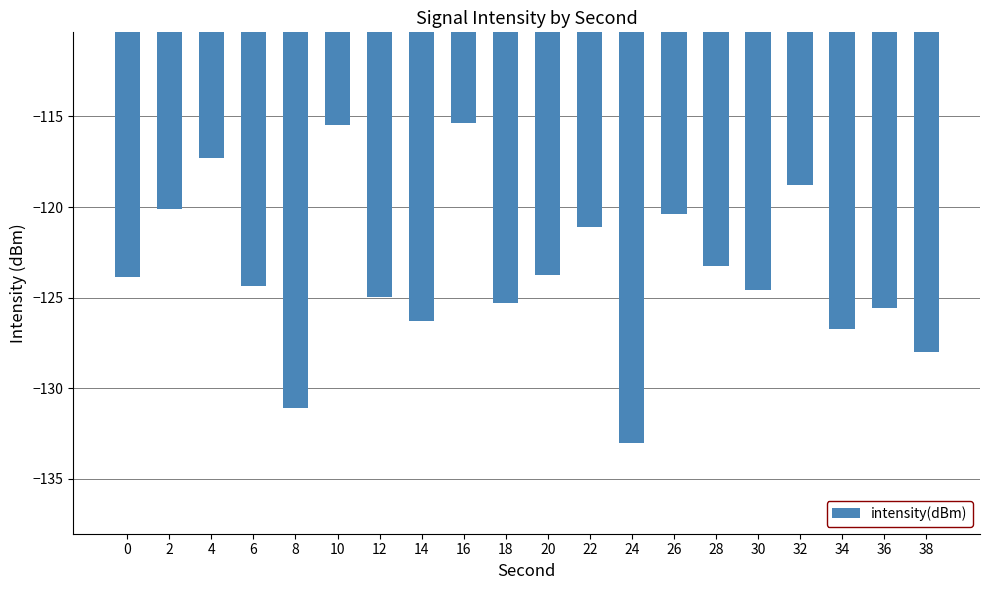

At which category does the chart reach its minimum across all series?

24